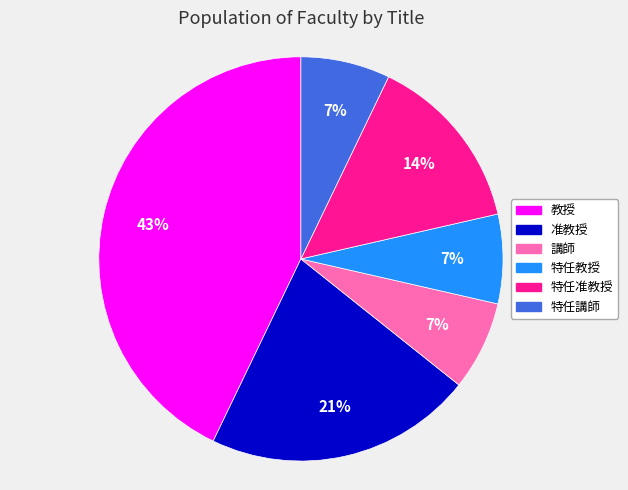

Is it true that 特任教授 is 2% of the pie?

False